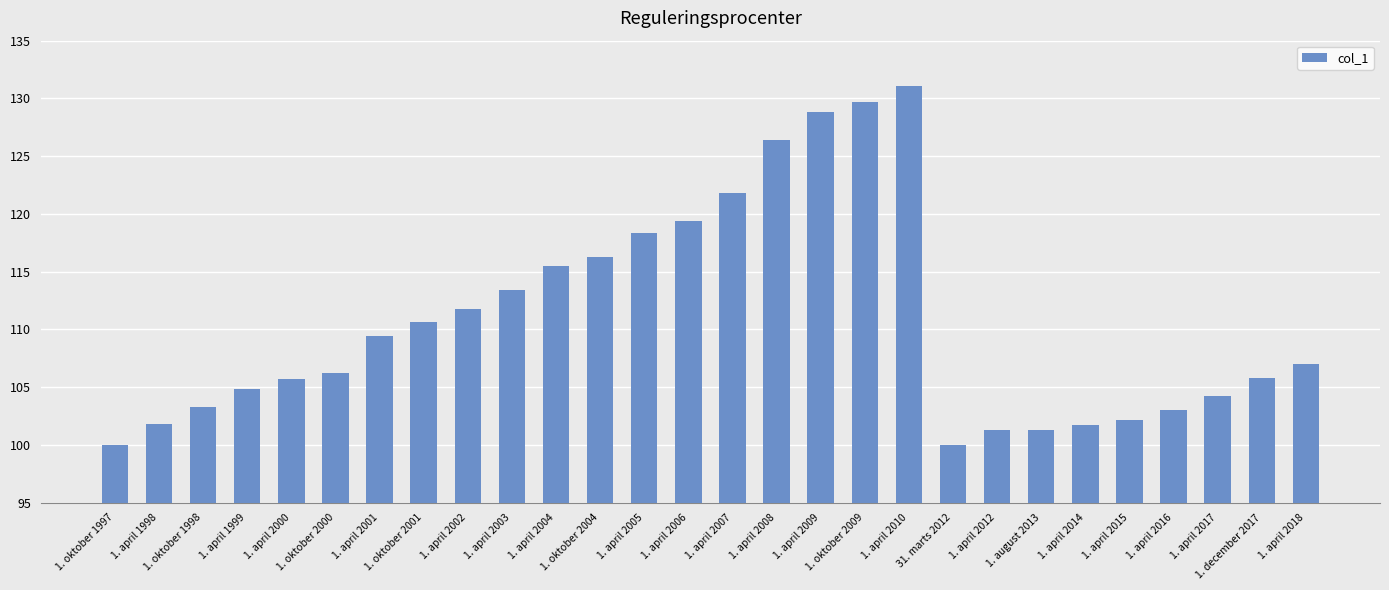

What is the value of the 27th bar from the left?

105.8